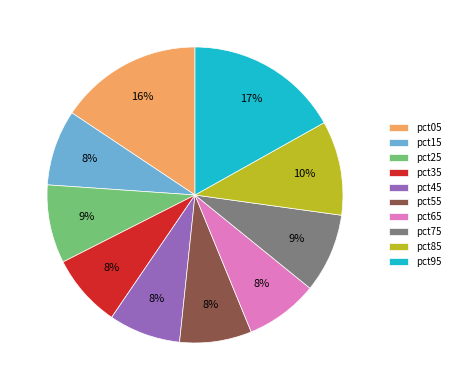

Do pct05 and pct45 together represent more than half of the pie?

No